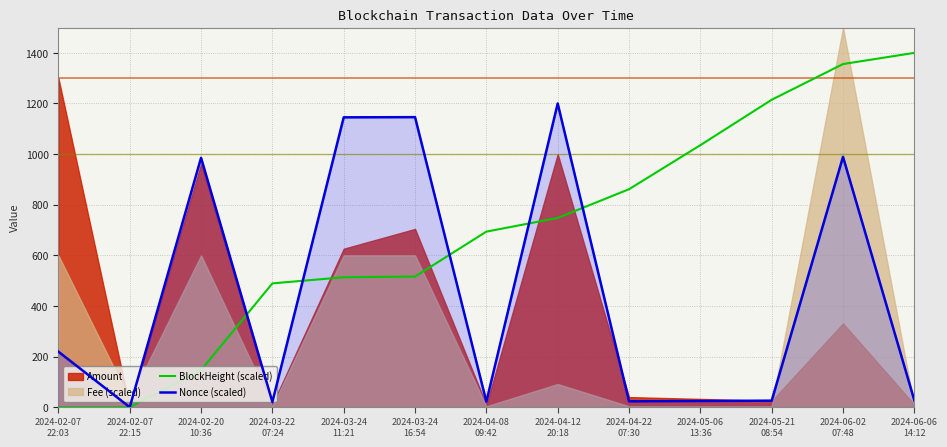

What is the maximum value for Nonce (scaled)?

1200.0